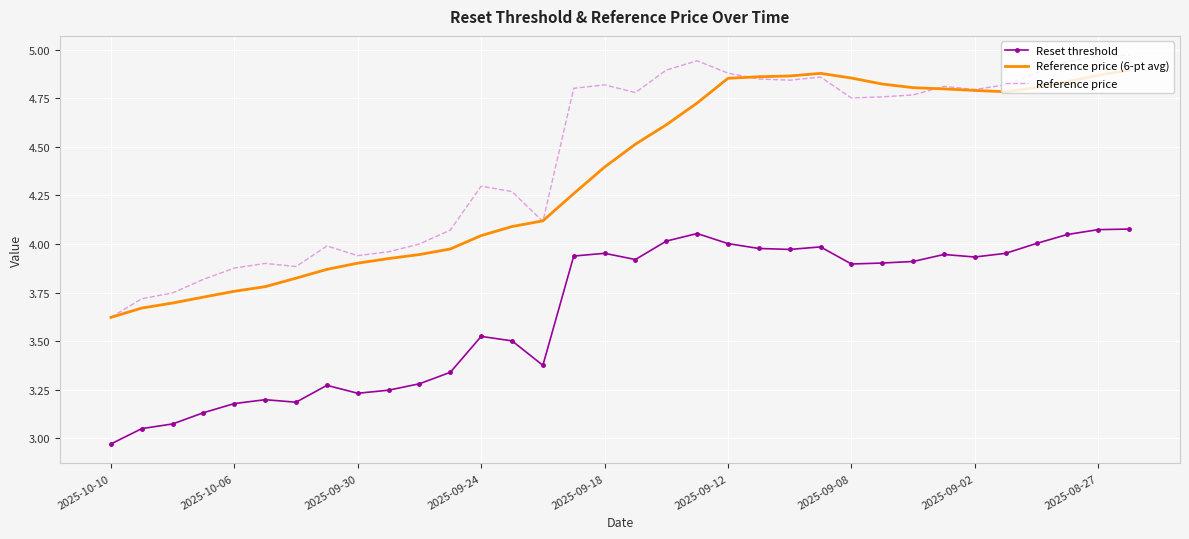

After their last crossing, which series has the higher values: Reference price (6-pt avg) or Reference price?

Reference price